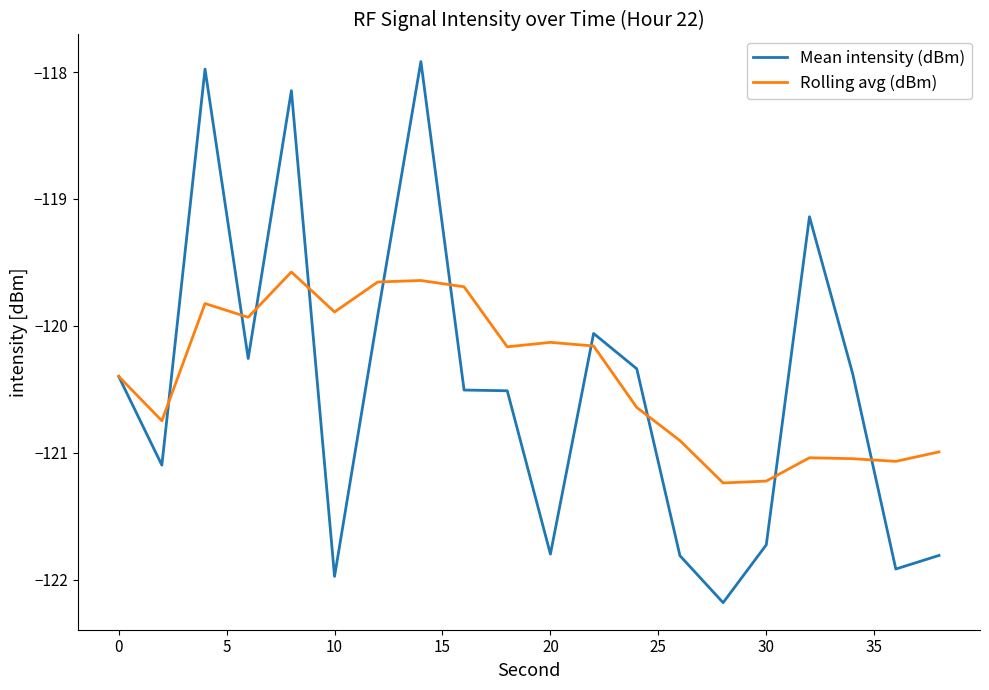

What is the minimum value shown in the chart?

-122.2